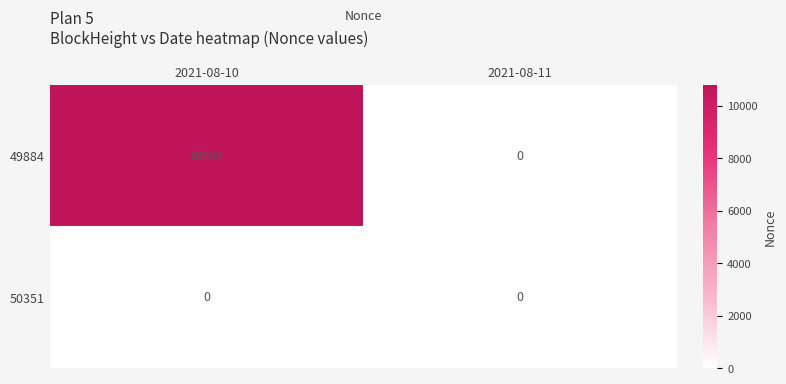

List the labels in order of 49884 value, smallest first.

2021-08-11, 2021-08-10